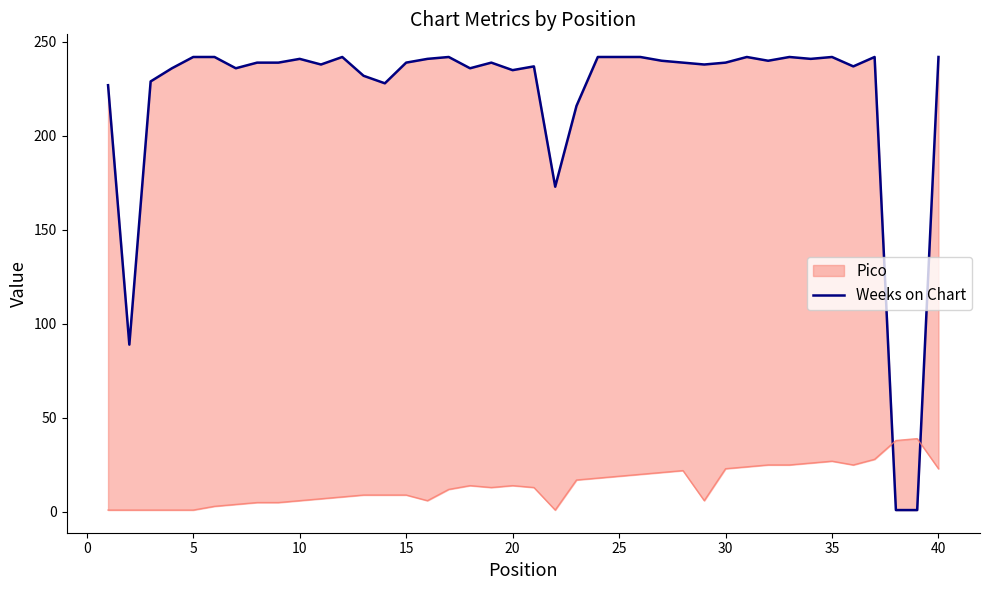

How many lines are shown in the chart?

1